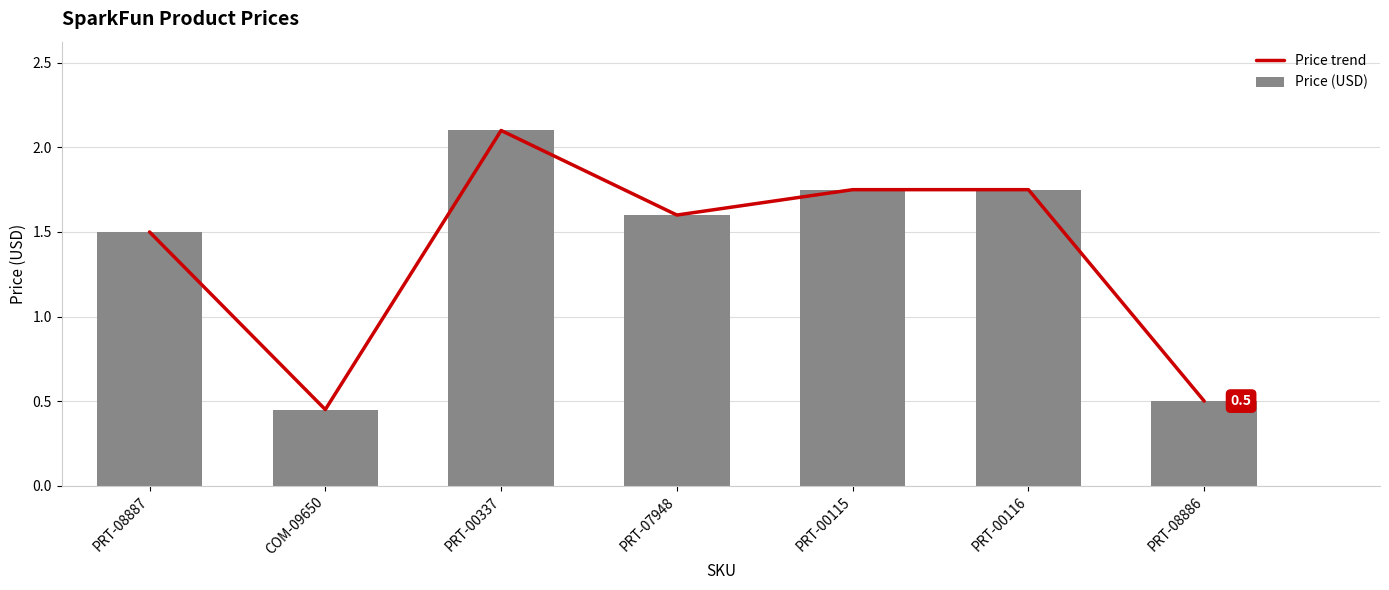

Is it true that Price trend equals 0.7 at PRT-08886?

False